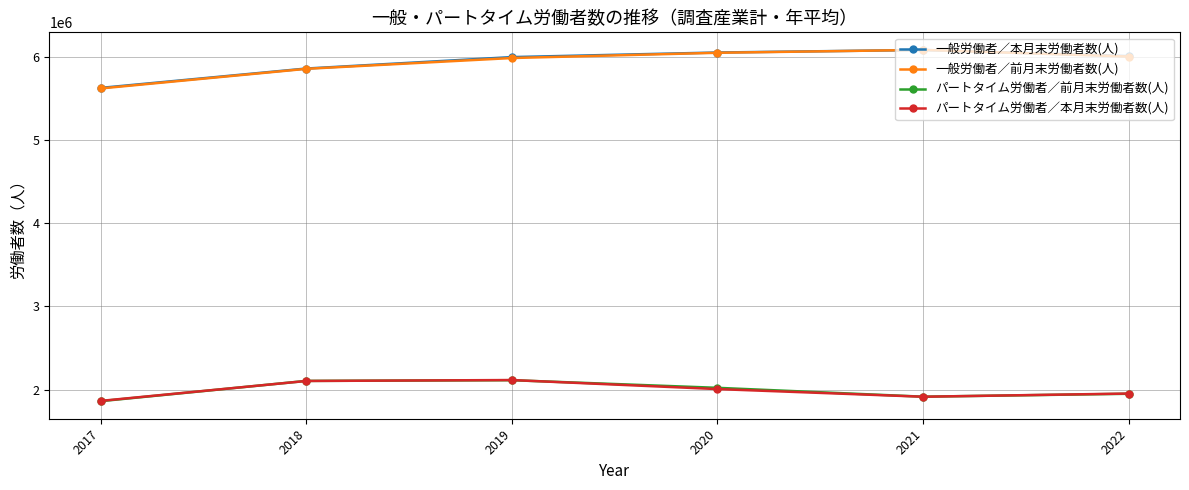

How many lines are shown in the chart?

4